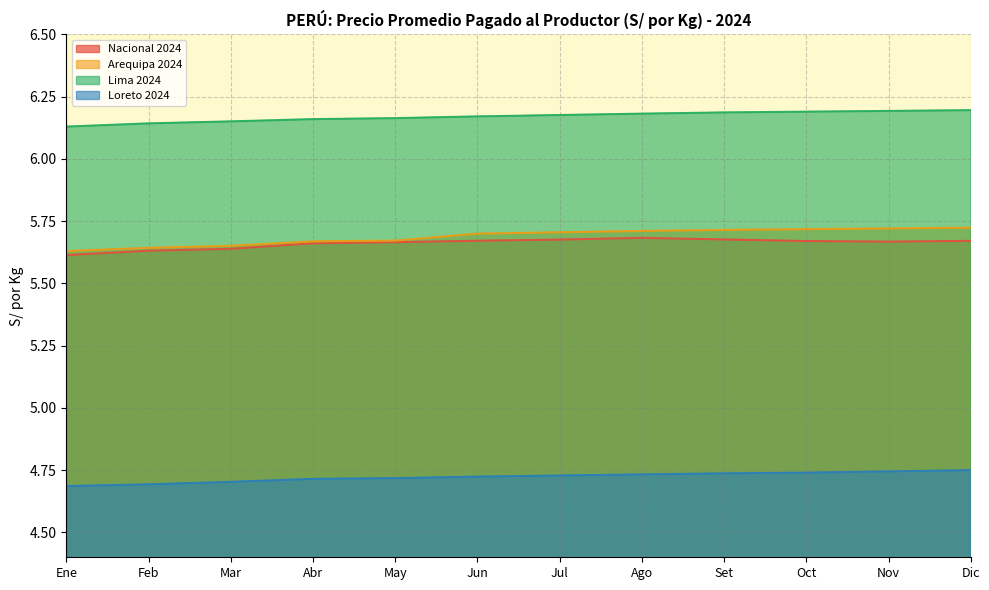

Which series has the widest spread of values?

Arequipa 2024